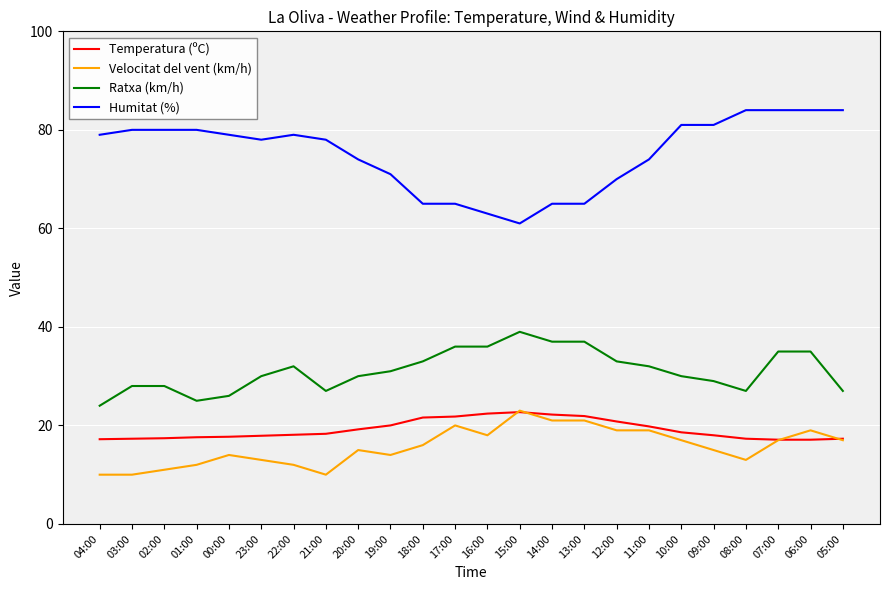

Which series has the widest spread of values?

Humitat (%)